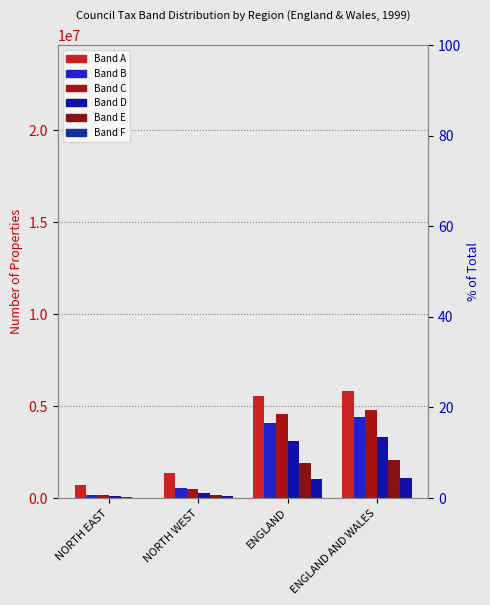

Reading left to right, extract all data points from this chart.

A: NORTH EAST=673840	NORTH WEST=1326710	ENGLAND=5552010	ENGLAND AND WALES=5813060
B: NORTH EAST=155110	NORTH WEST=553380	ENGLAND=4072030	ENGLAND AND WALES=4396540
C: NORTH EAST=153660	NORTH WEST=504290	ENGLAND=4537550	ENGLAND AND WALES=4794750
D: NORTH EAST=74530	NORTH WEST=275190	ENGLAND=3100010	ENGLAND AND WALES=3290890
E: NORTH EAST=36720	NORTH WEST=156490	ENGLAND=1911680	ENGLAND AND WALES=2060540
F: NORTH EAST=16630	NORTH WEST=77080	ENGLAND=1003270	ENGLAND AND WALES=1057410